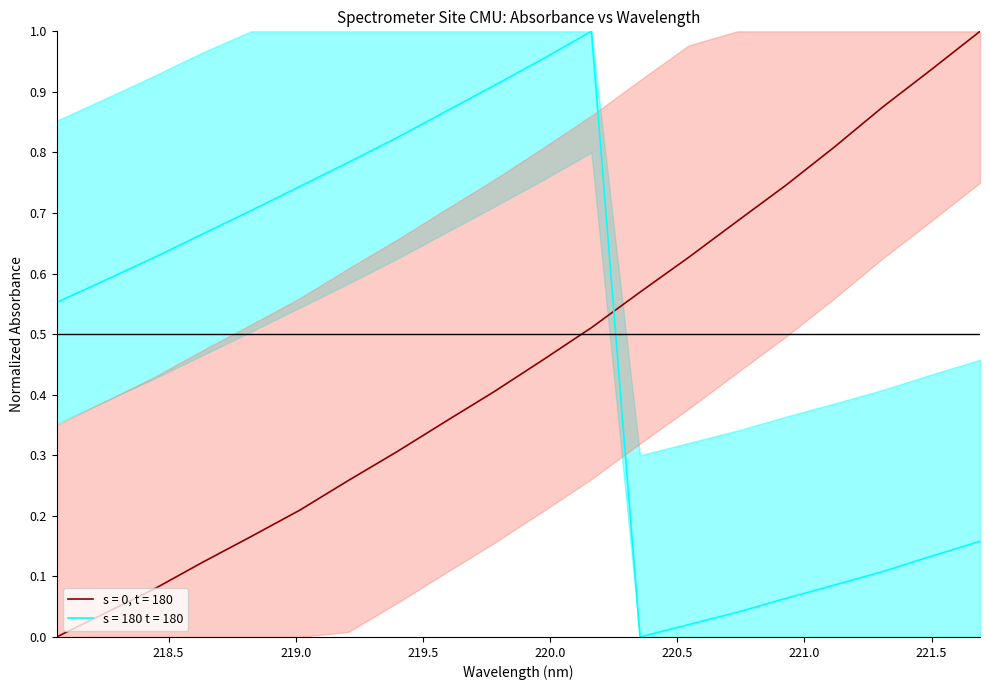

What is the value of the s = 180 t = 180 point at the 2nd from the left?

0.6